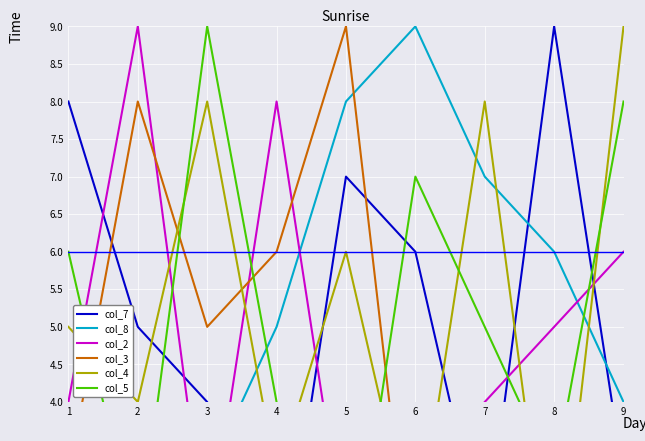

What is the maximum value for col_5?

9